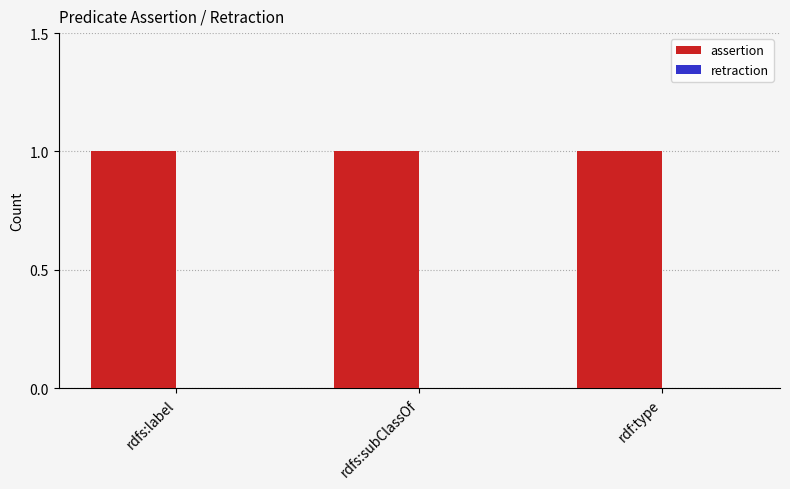

What is the spread (max minus min) of values at rdfs:label?

1